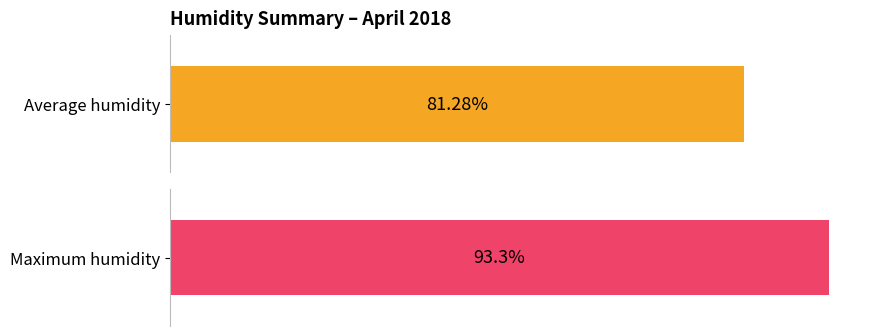

Is it true that Maximum humidity equals 141.2 at 13:00?

False